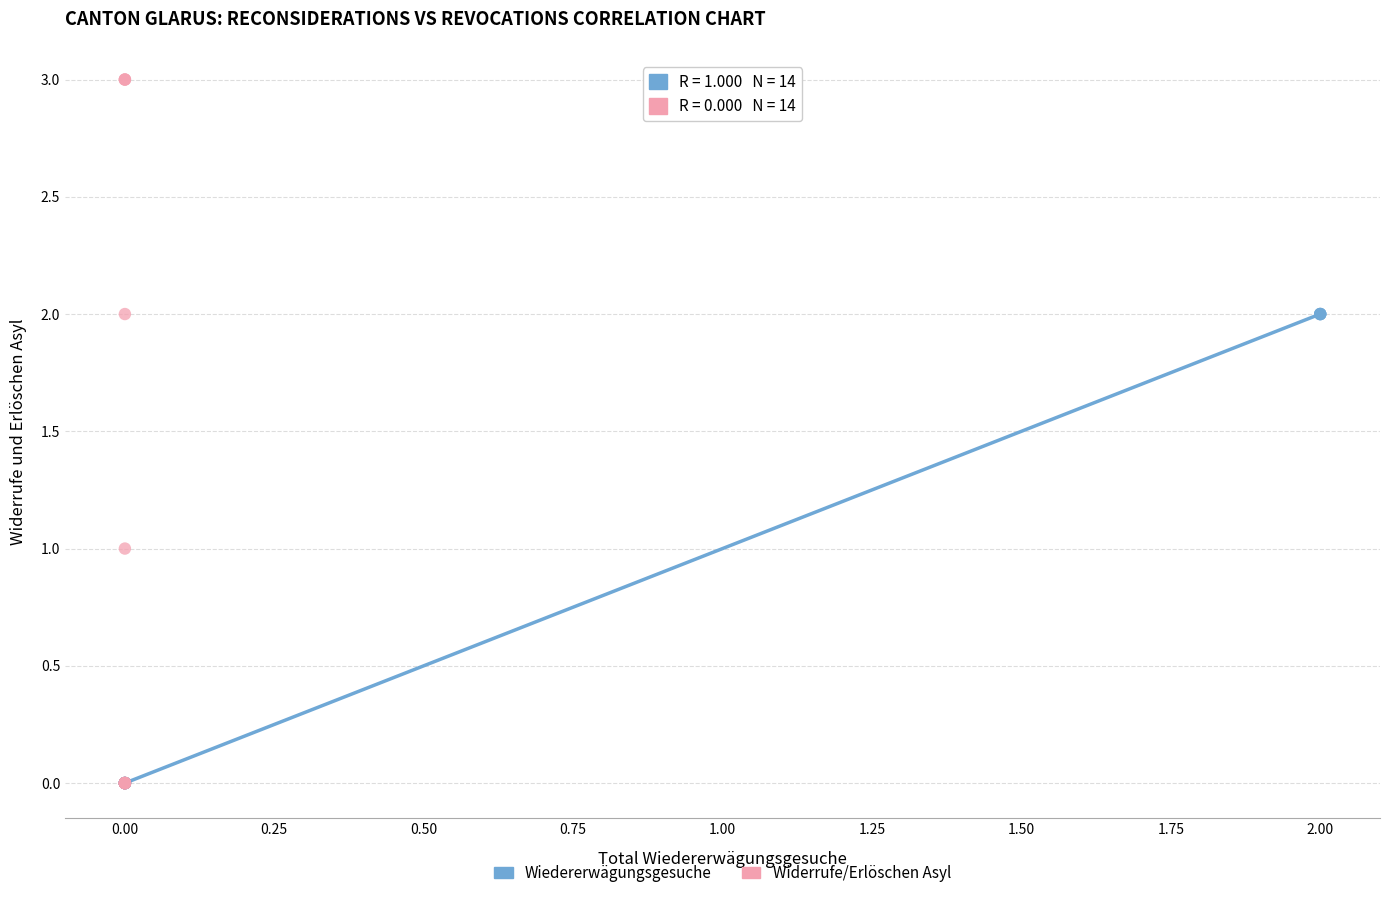

Which series has the largest Y range (max minus min)?

Widerrufe/Erlöschen Asyl